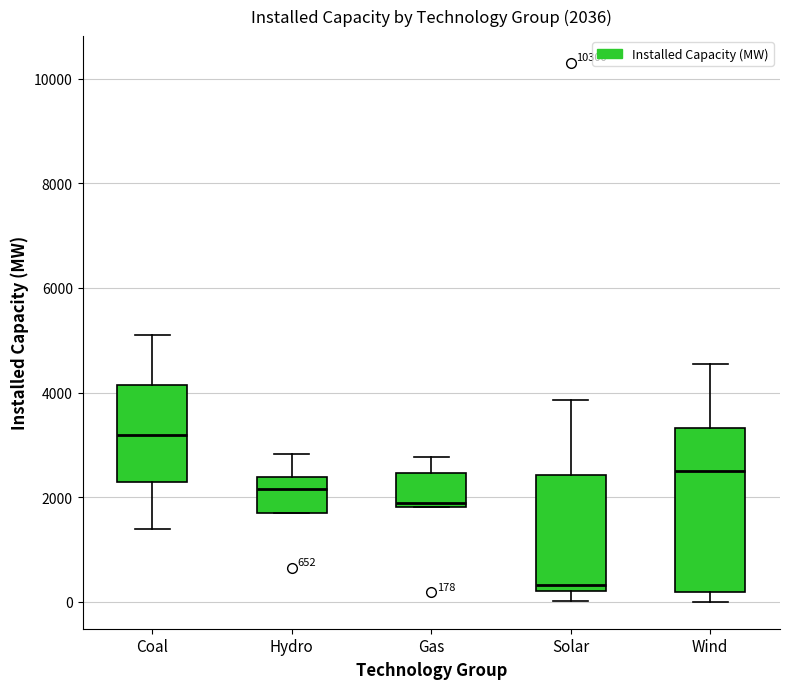

Which box has the lowest median line?

Solar